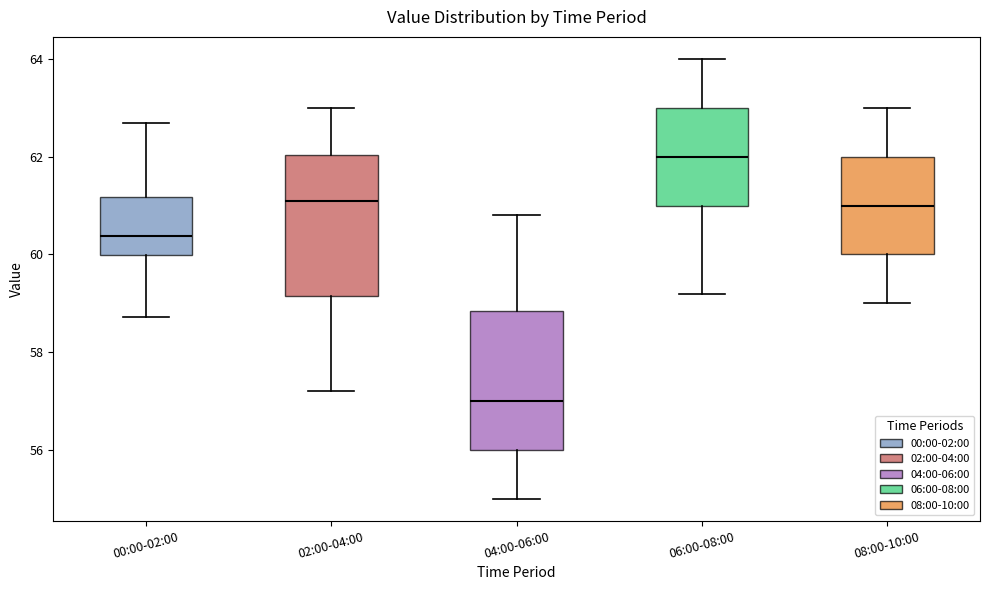

Reading left to right, read every box against the y-axis: the position of its median line, the range the box covers, and the ends of its whiskers. The values are not printed on the chart, so give them approximately, as read against the axis.

00:00-02:00: median 60.4, box 60.0 to 61.2, whiskers 58.8 to 62.6
02:00-04:00: median 61.2, box 59.2 to 62.0, whiskers 57.2 to 63.0
04:00-06:00: median 57.0, box 56.0 to 58.8, whiskers 55.0 to 60.8
06:00-08:00: median 62.0, box 61.0 to 63.0, whiskers 59.2 to 64.0
08:00-10:00: median 61.0, box 60.0 to 62.0, whiskers 59.0 to 63.0